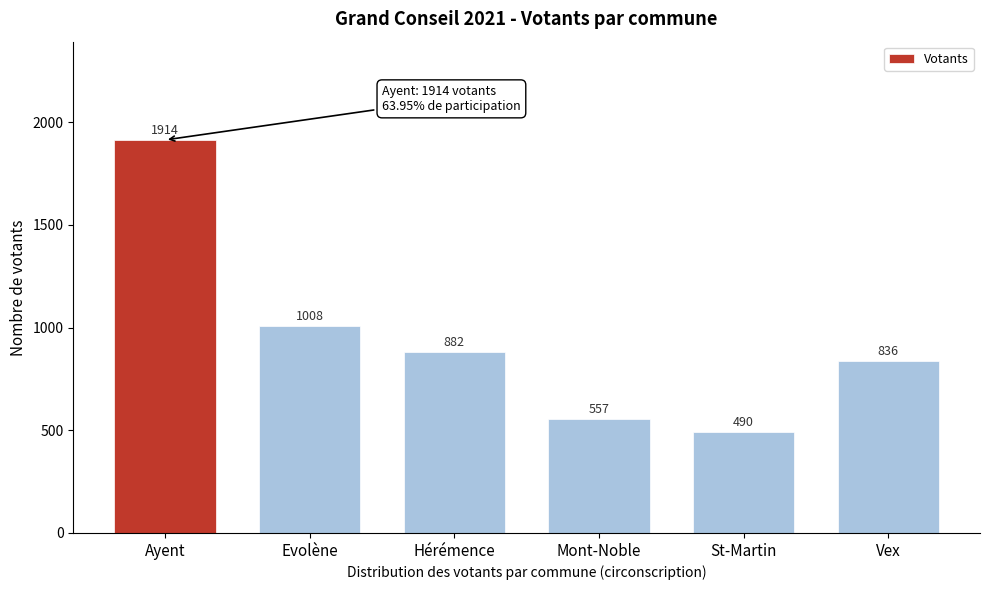

Reading left to right, what are all the values shown in this chart?

Ayent=1914	Evolène=1008	Hérémence=882	Mont-Noble=557	St-Martin=490	Vex=836